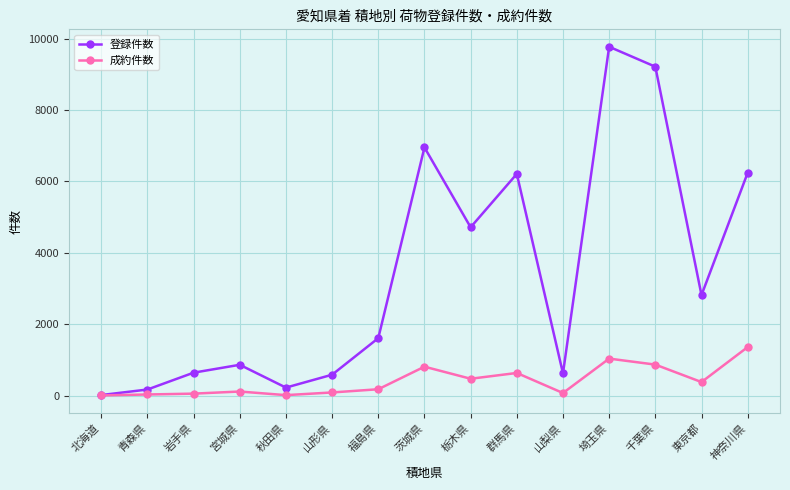

Is this an area chart (filled region under the line)?

No